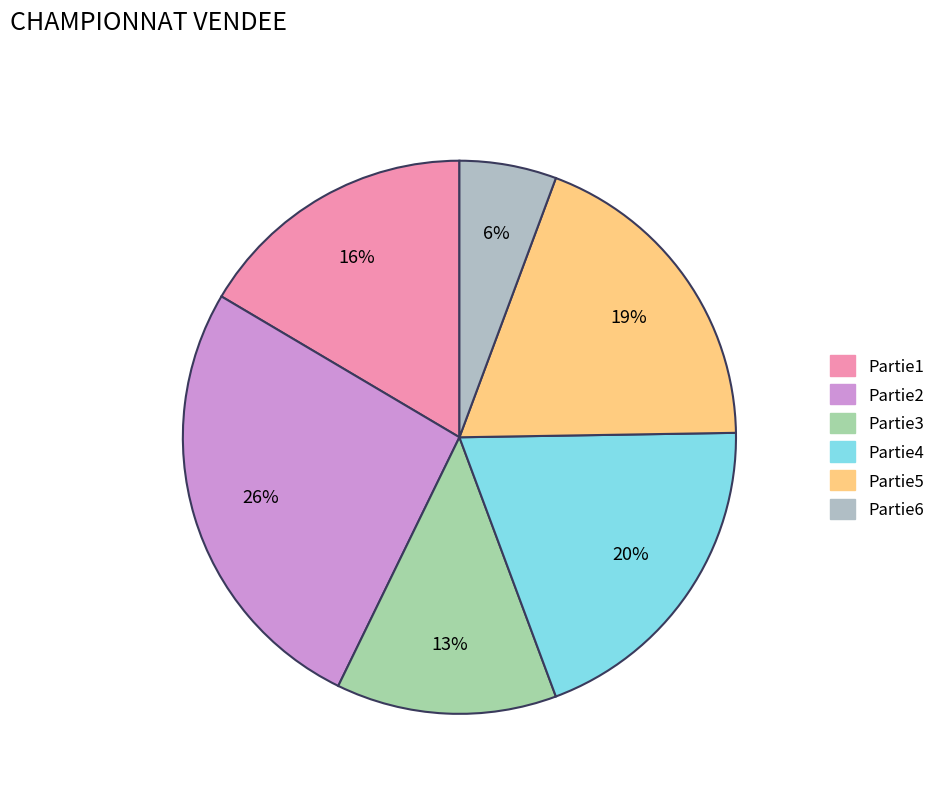

To the nearest percent, what is the combined percentage of Partie1 and Partie3?

29%